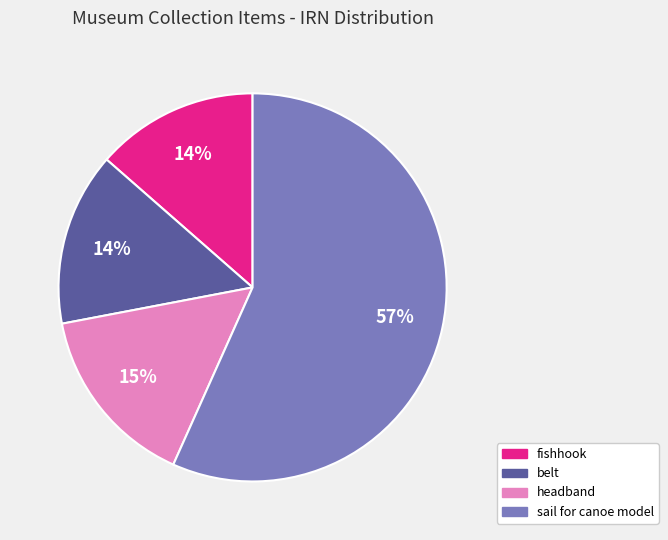

Combined, do belt and fishhook account for over 50%?

No